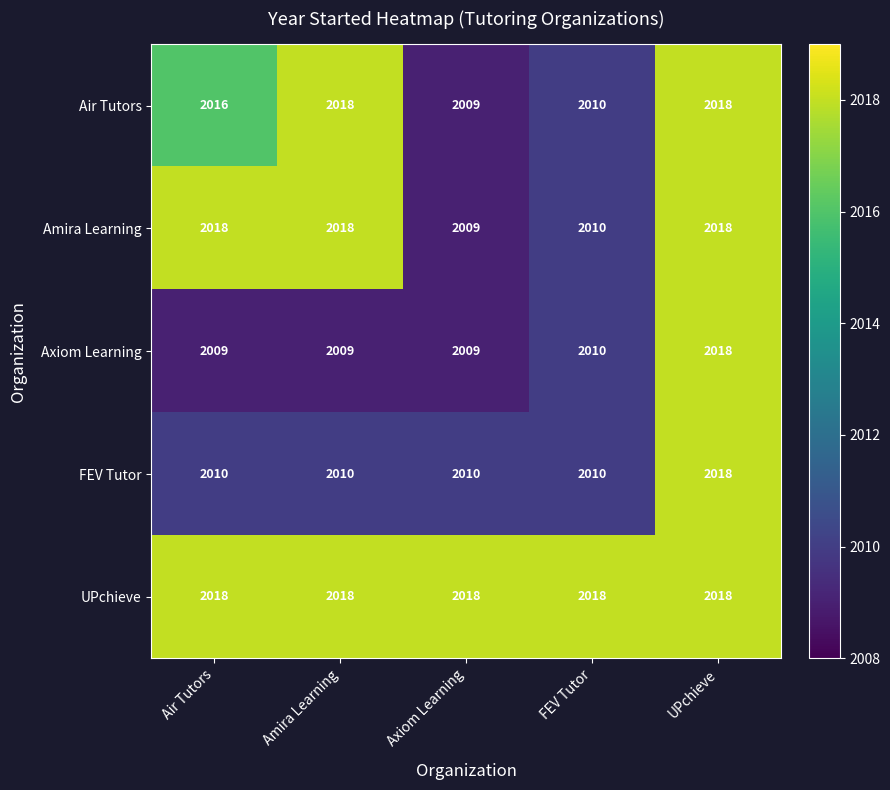

Read the Amira Learning value at Amira Learning.

2018